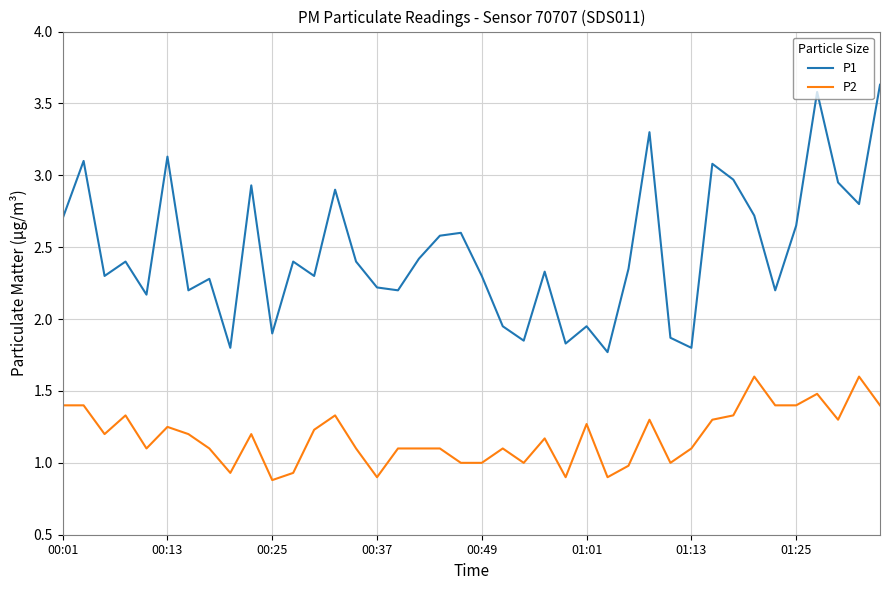

What are all the series names shown in the legend?

P1, P2